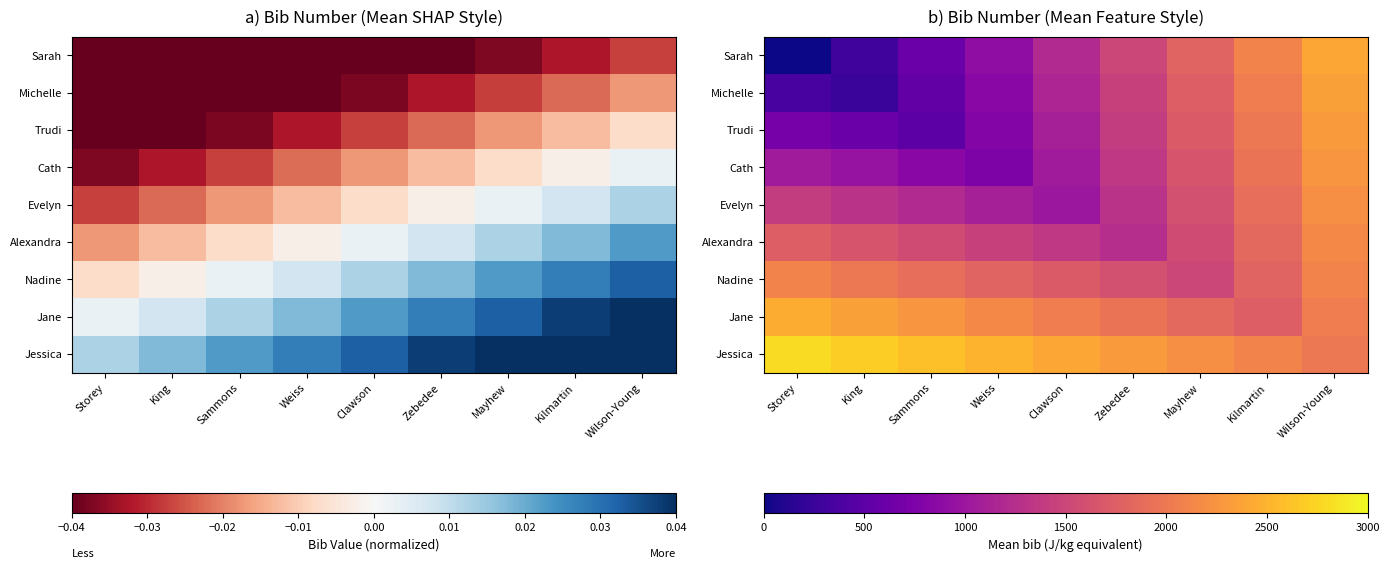

What is the maximum value for Evelyn?

2200